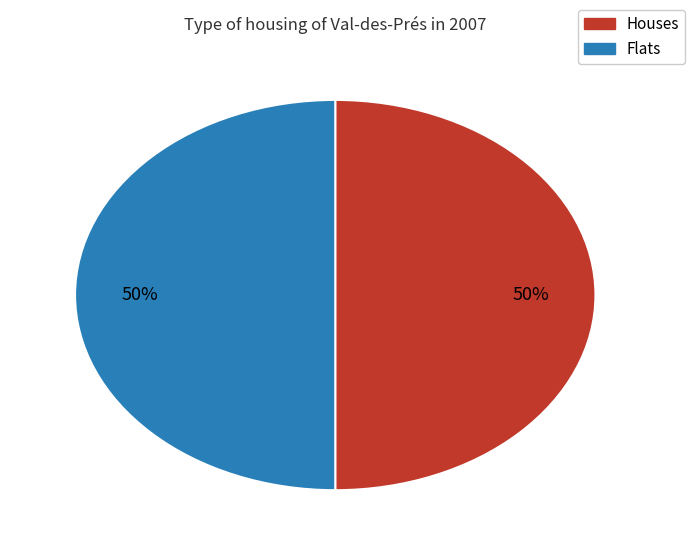

Count the number of slices in the pie.

2